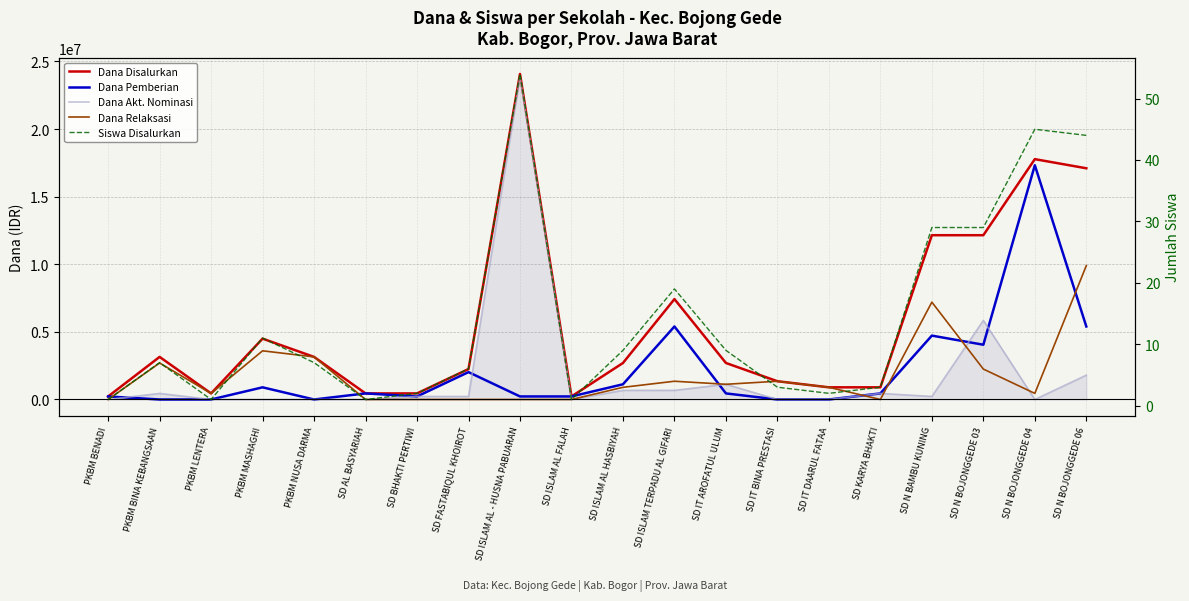

Does the chart display data point markers on the line(s)?

No